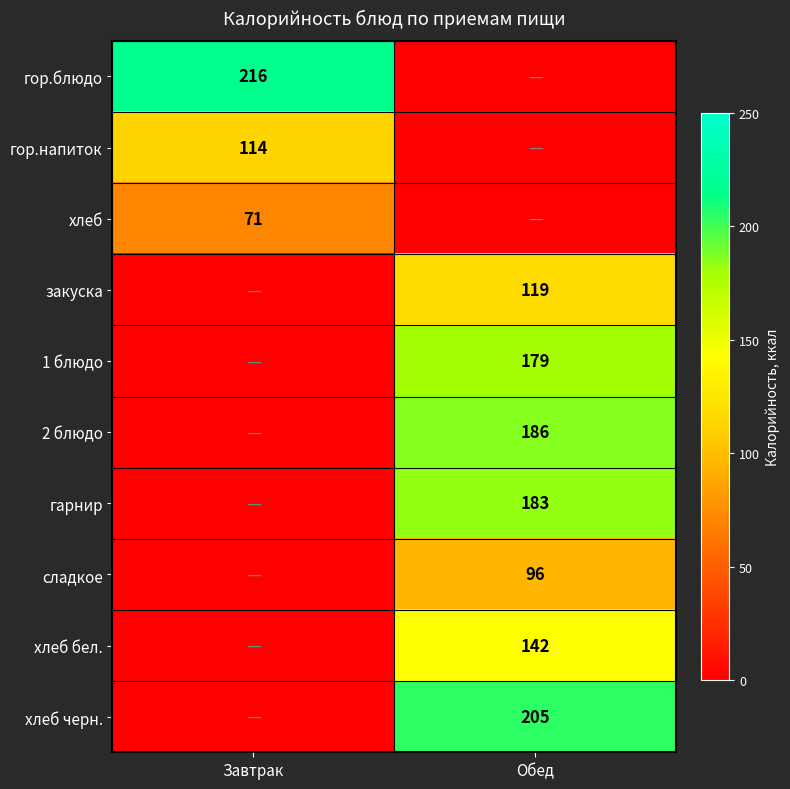

True or false: хлеб has a value of 71 at Завтрак.

True